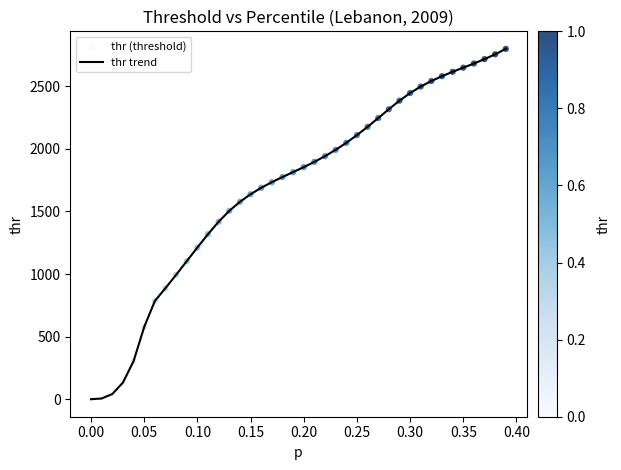

How many lines are shown in the chart?

1